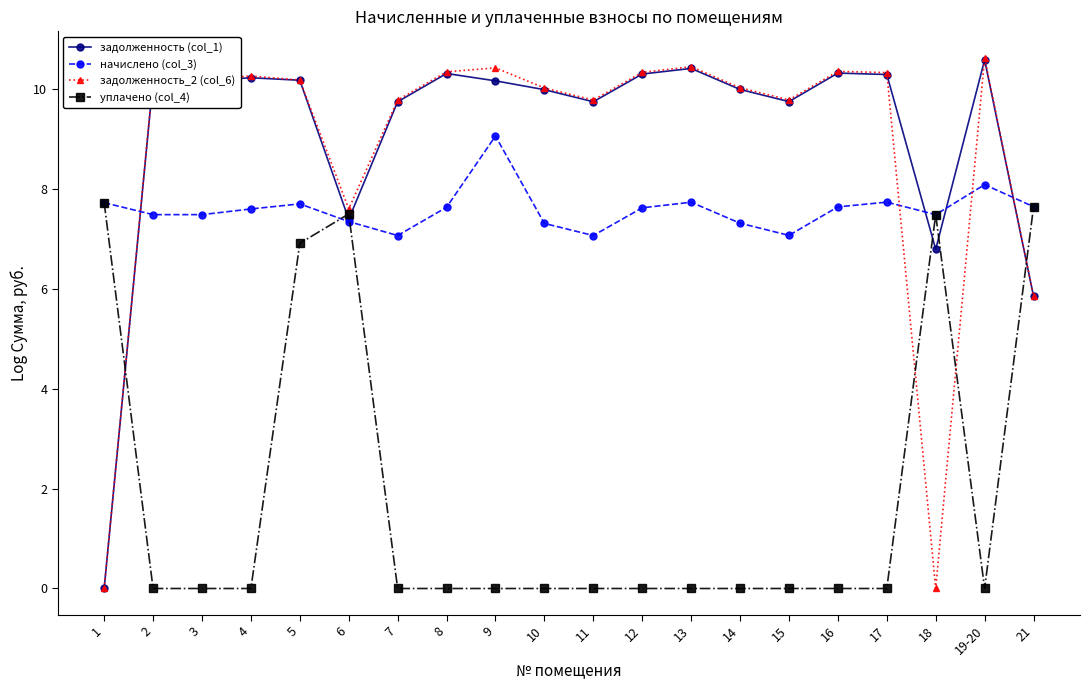

At which category is the sum across all series the highest?

5